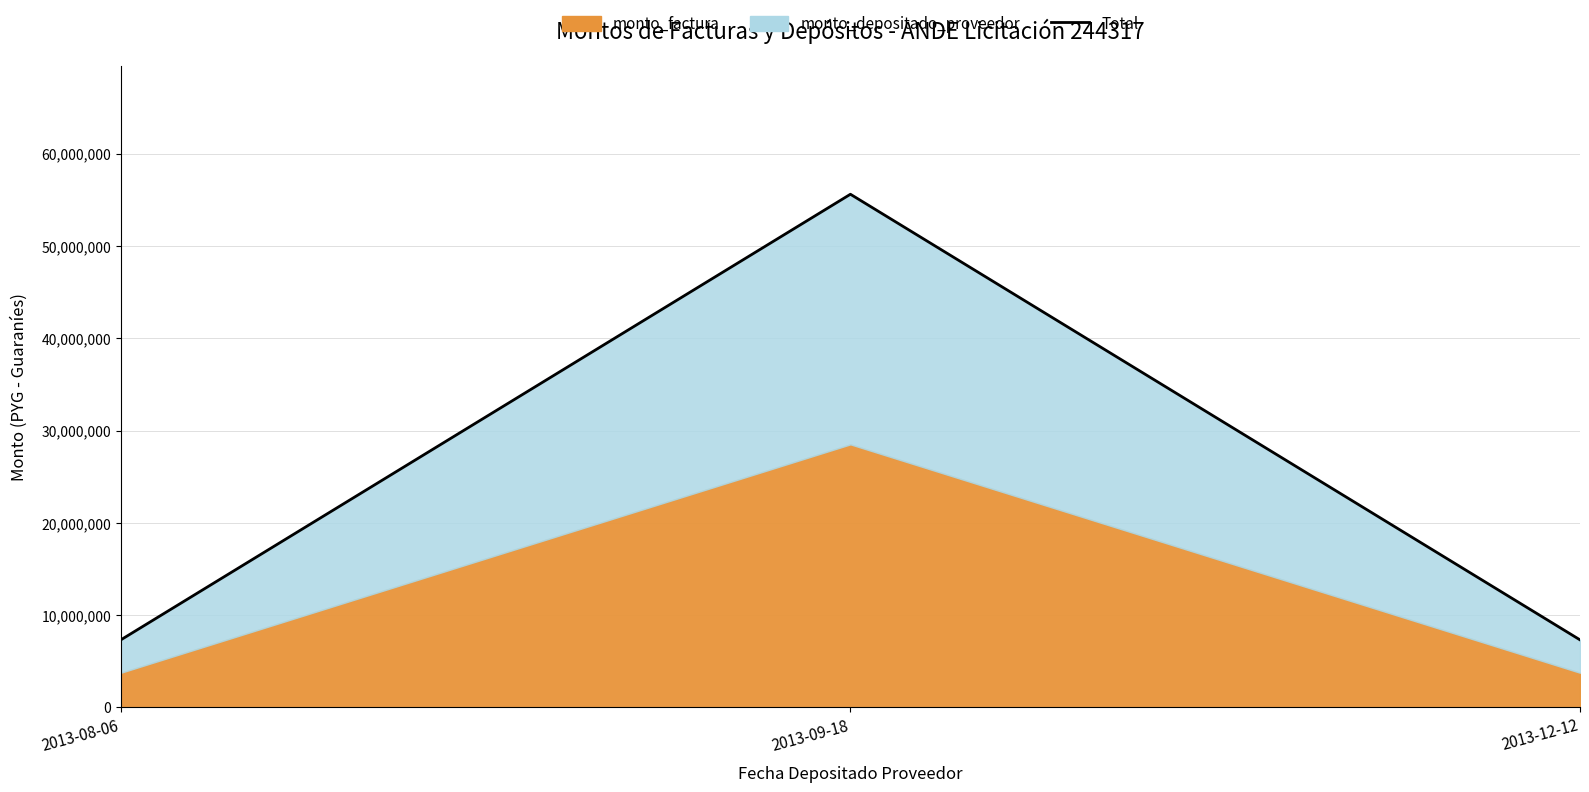

List the labels in order of value, smallest first.

2013-08-06, 2013-12-12, 2013-09-18